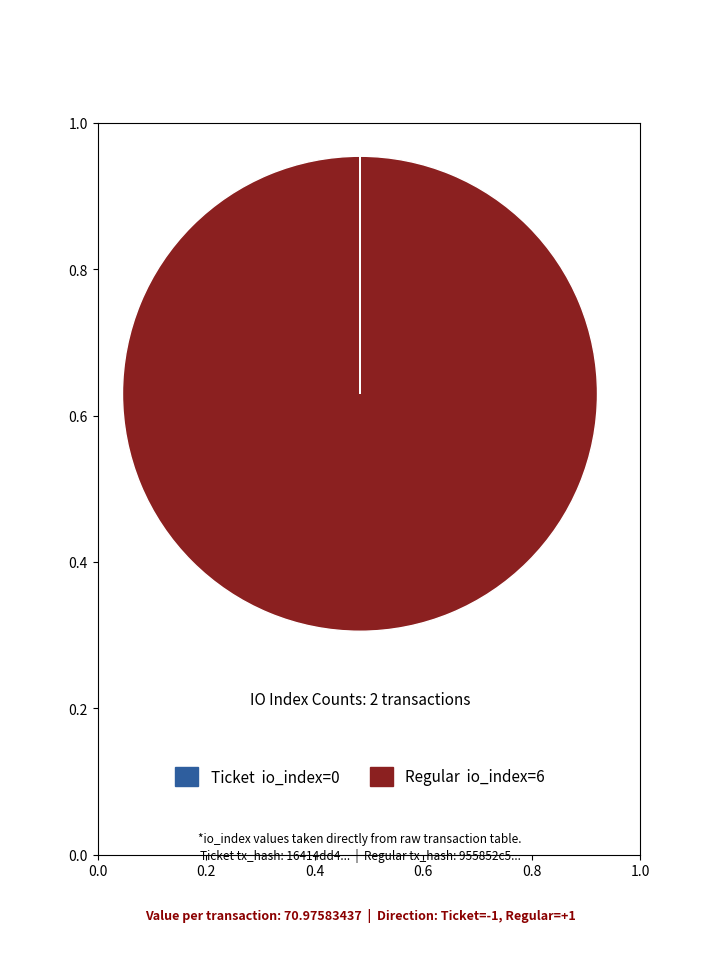

Is there a majority slice in this chart?

Yes